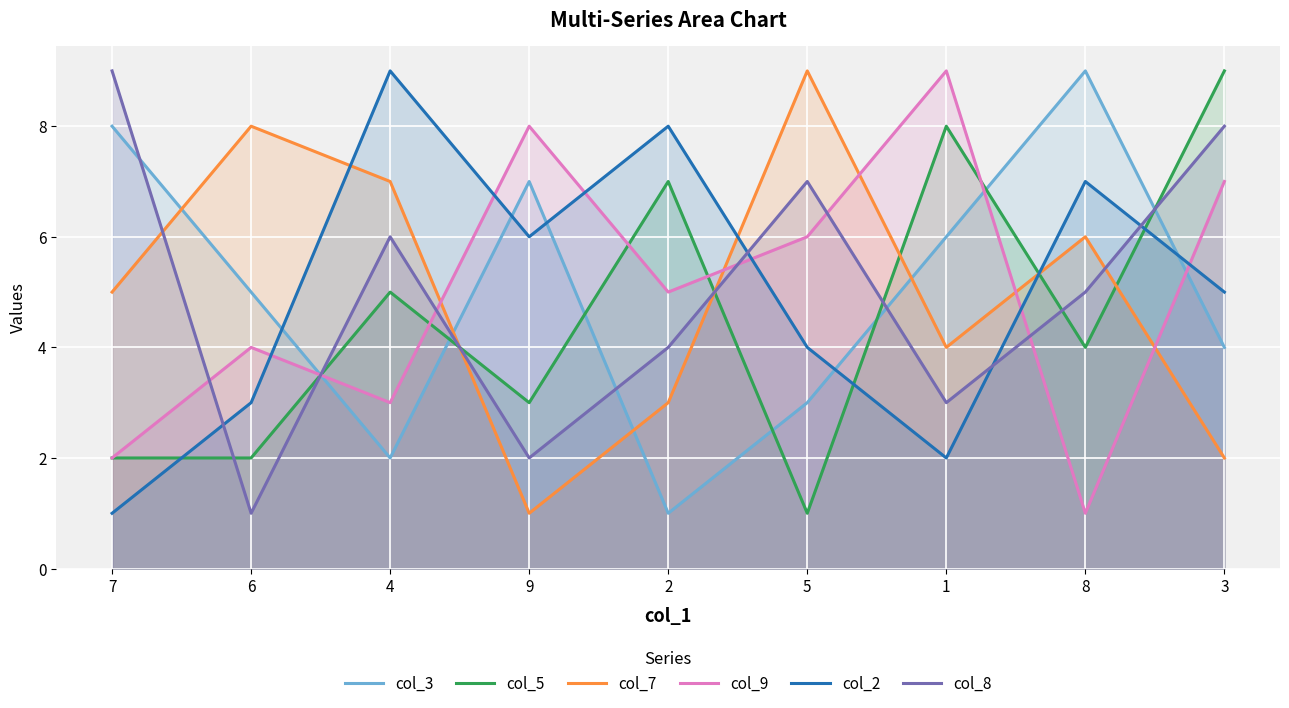

What is the difference between the maximum and second lowest values in the col_5 series?

7